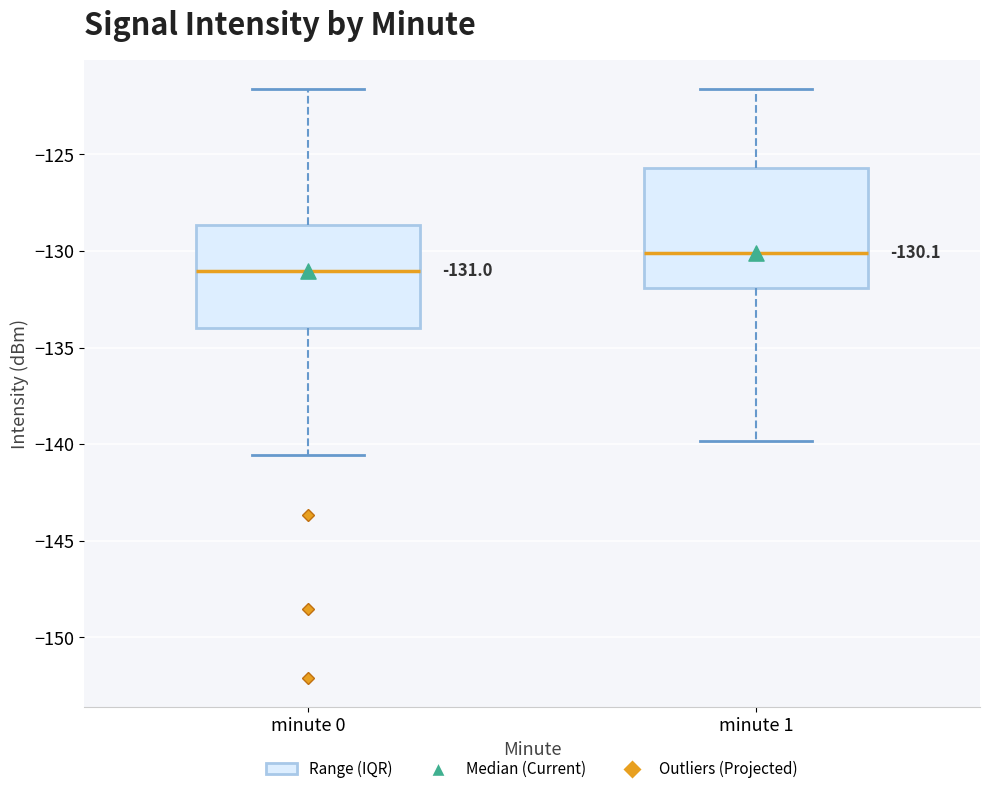

Which box's median line is the highest?

minute 1